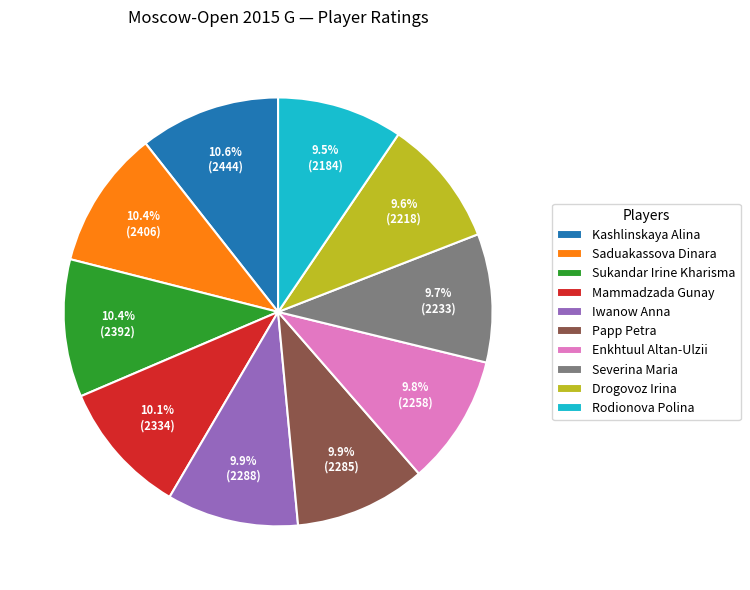

Count the number of slices in the pie.

10